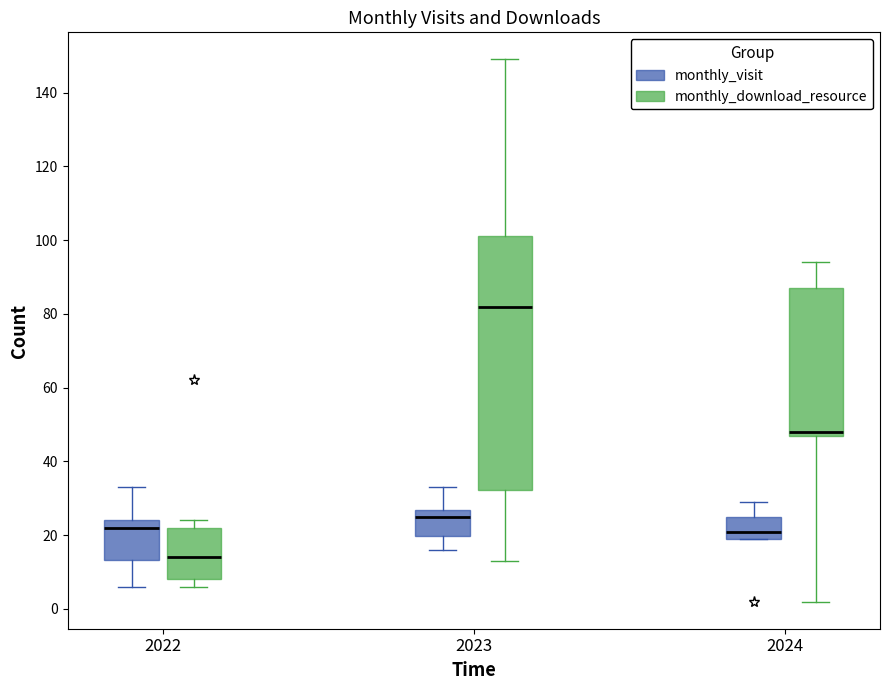

Which box has the highest median line?

2023 (monthly_download_resource)